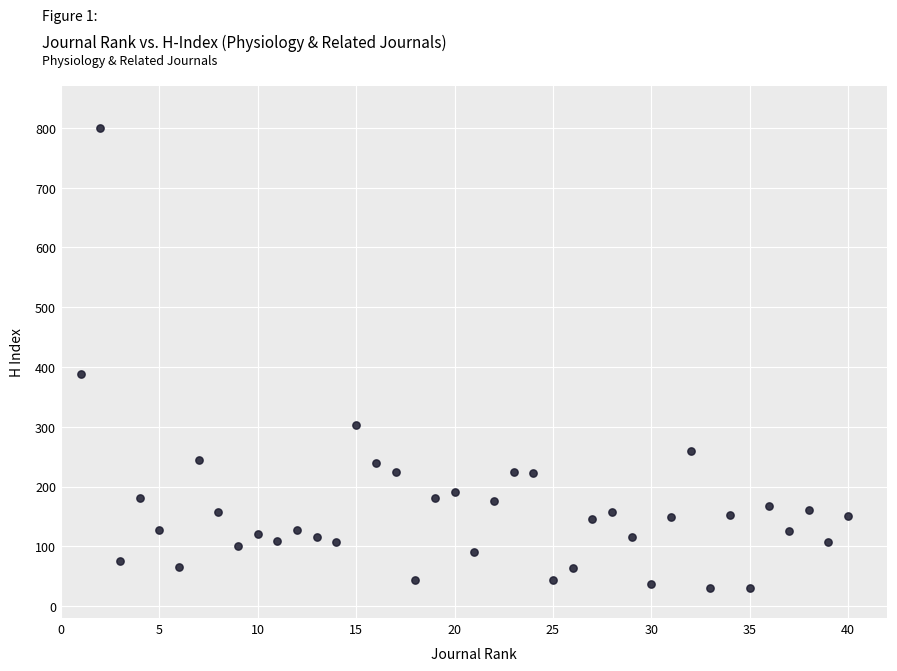

What is the range of Y values (max minus min)?

770